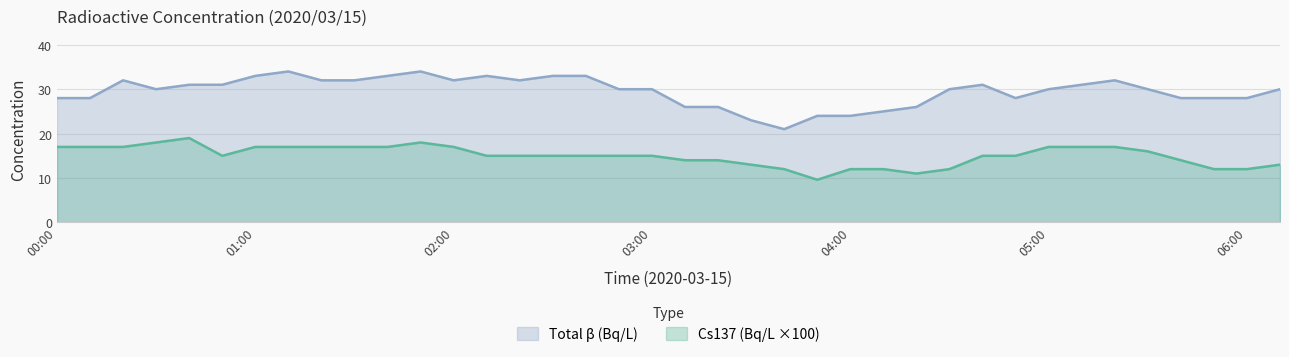

What position from the right is 00:00?

38